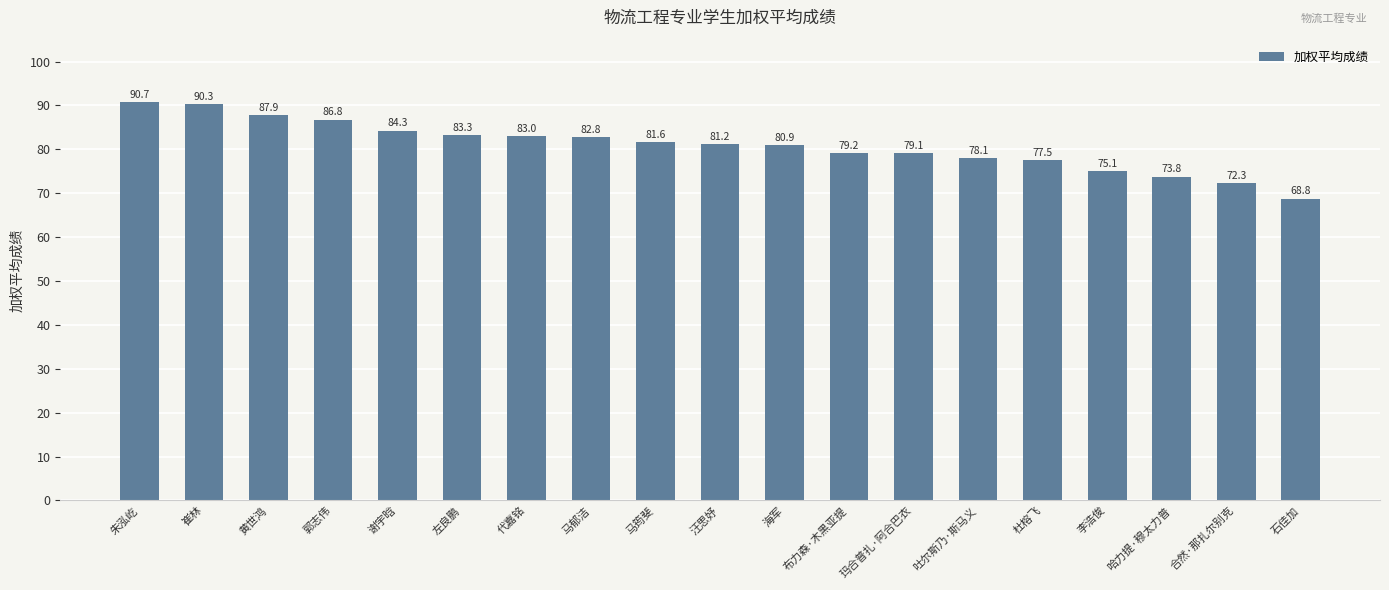

At which label is the value closest to 79?

玛合普扎·阿合巴衣